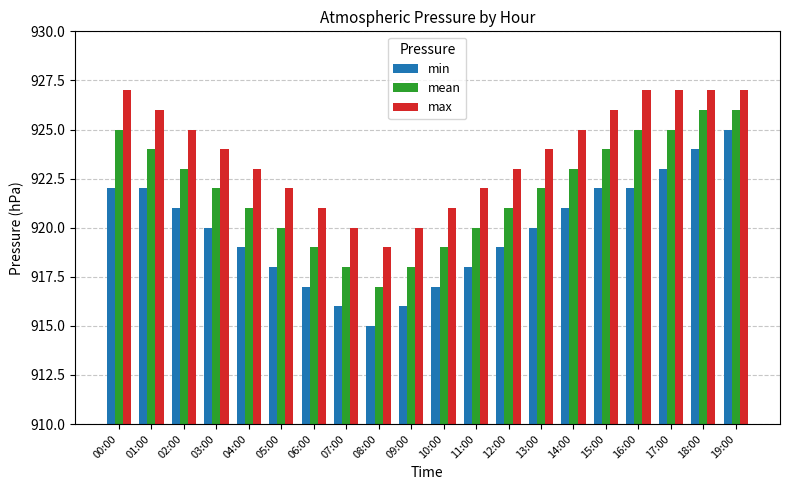

Are the bars horizontal?

No